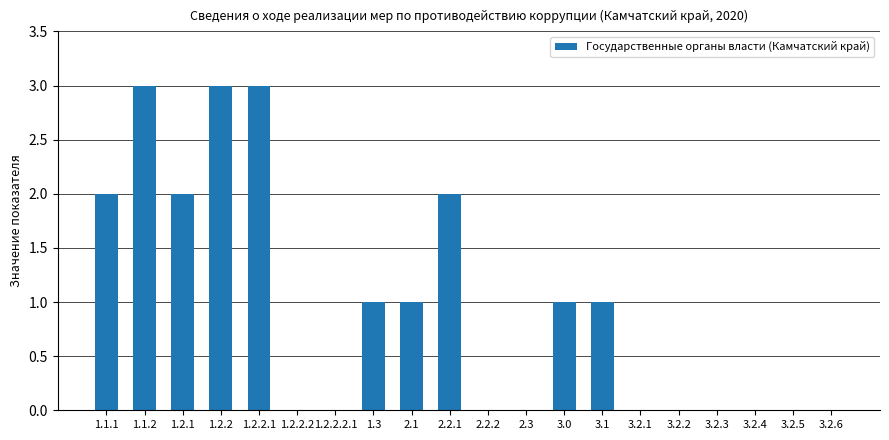

How many distinct data groups are displayed?

1